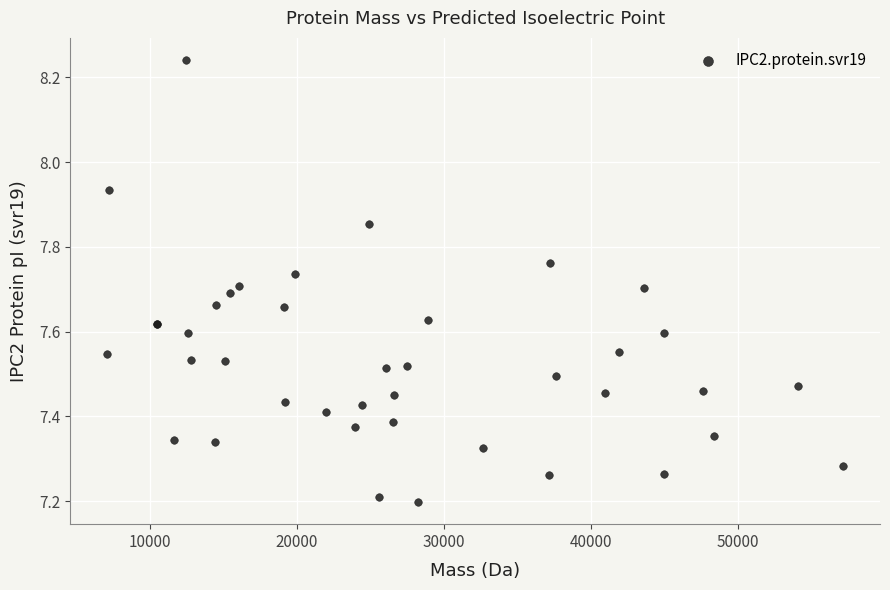

What Y value in the scatter plot is closest to 7?

7.2